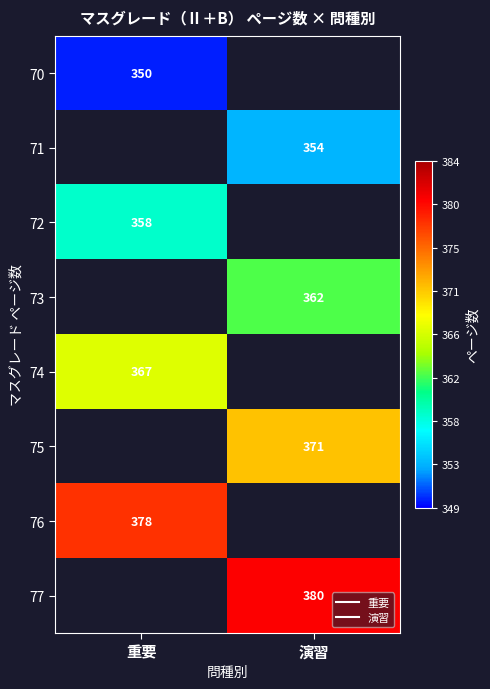

Which label corresponds to the largest value in the chart?

演習